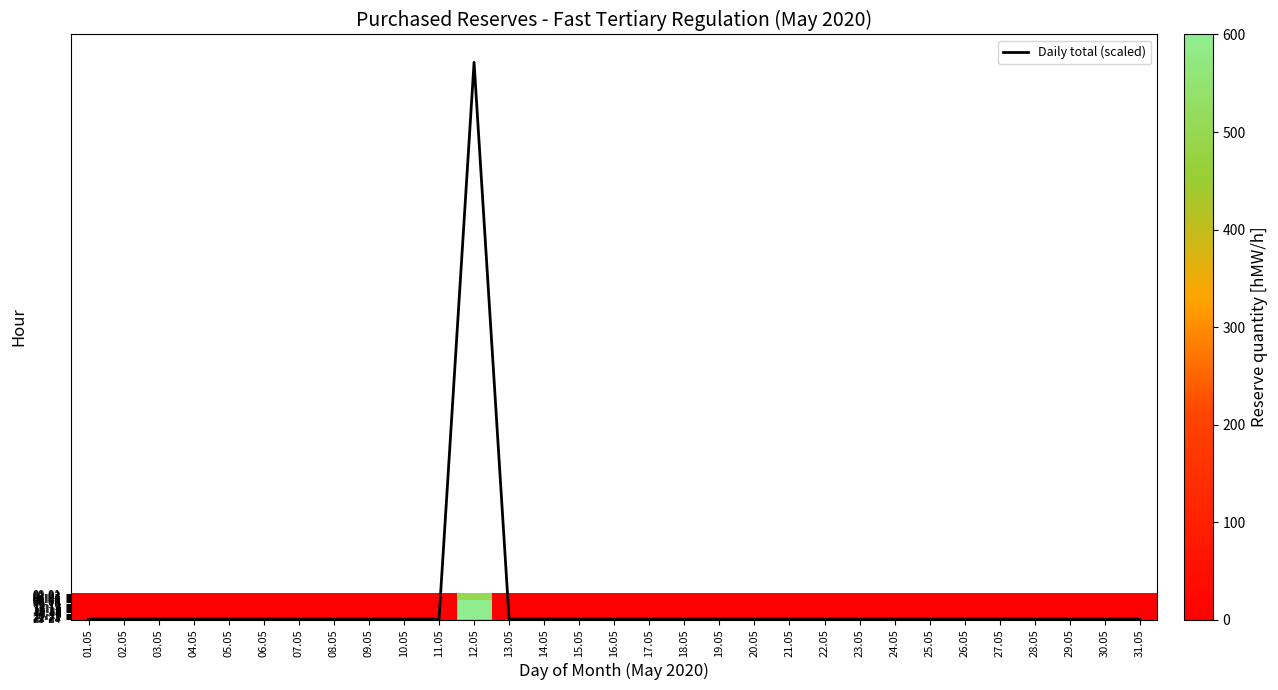

What is the maximum value for 21-22?

600.0